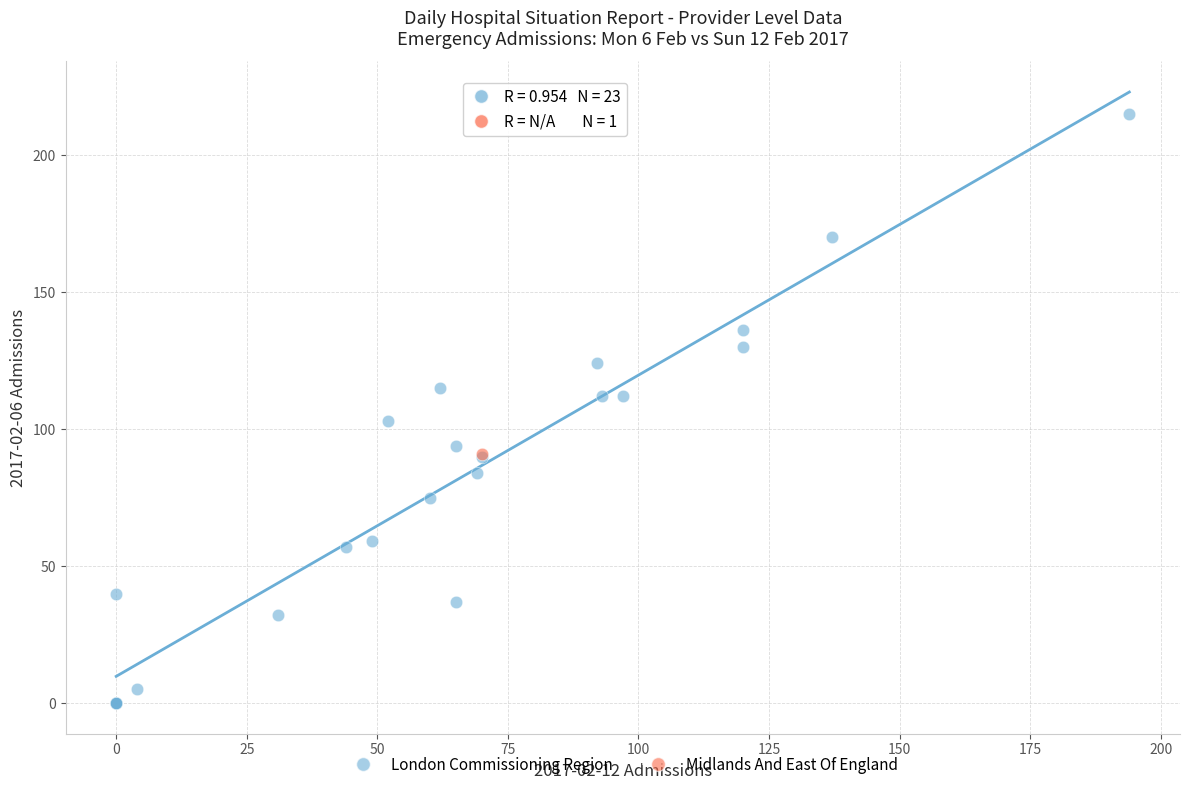

What are all the series names shown in the legend?

London Commissioning Region, Midlands And East Of England